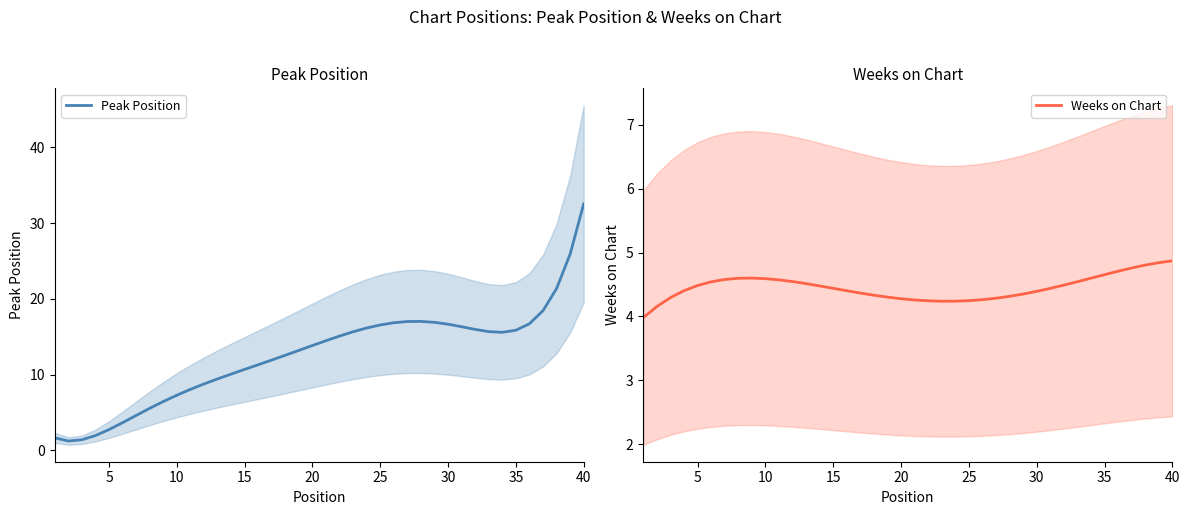

Reading right to left, extract all data points from this chart.

Peak Position: 32.5	25.9	21.4	18.4	16.7	15.9	15.6	15.7	16.0	16.3	16.7	16.9	17.0	17.0	16.8	16.6	16.2	15.7	15.1	14.5	13.8	13.2	12.6	11.9	11.3	10.7	10.1	9.4	8.8	8.0	7.3	6.4	5.5	4.6	3.7	2.7	2.0	1.4	1.2	1.6
Weeks on Chart: 4.9	4.8	4.8	4.8	4.7	4.7	4.6	4.5	4.5	4.4	4.4	4.4	4.3	4.3	4.3	4.2	4.2	4.2	4.2	4.3	4.3	4.3	4.3	4.4	4.4	4.4	4.5	4.5	4.5	4.6	4.6	4.6	4.6	4.6	4.5	4.5	4.4	4.3	4.2	4.0